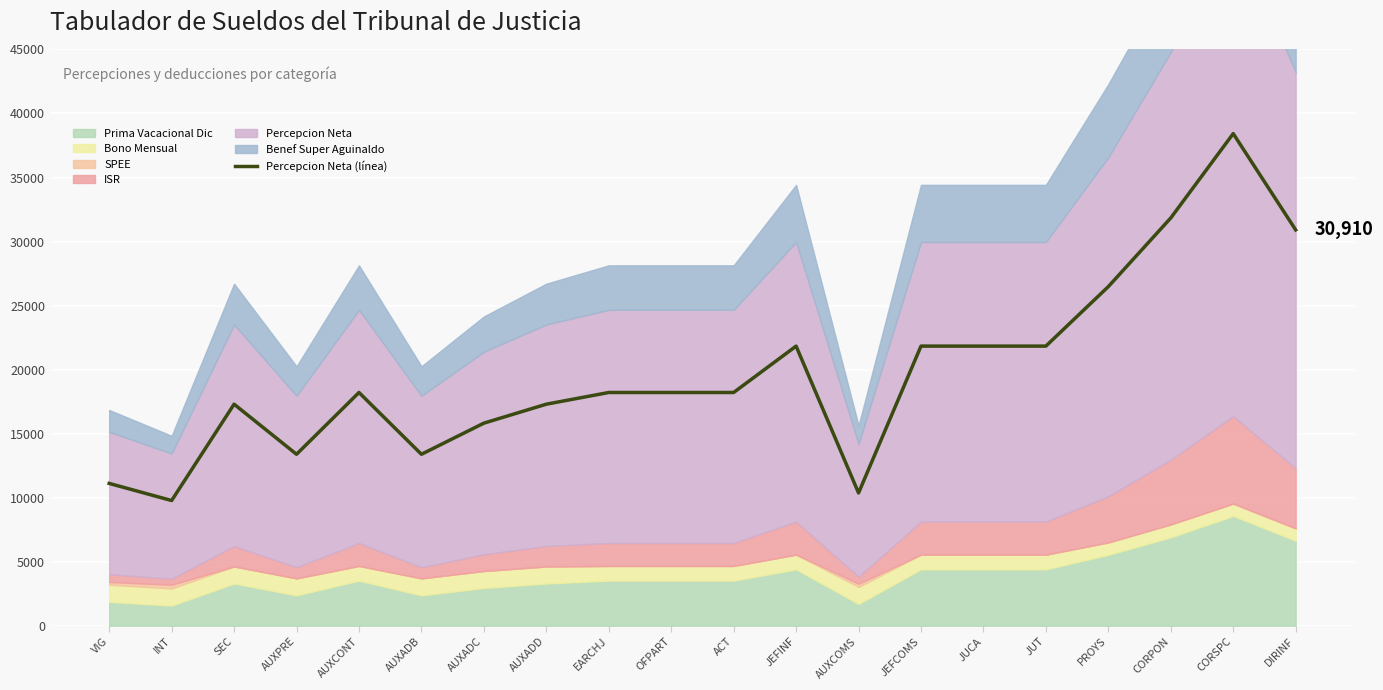

Which category has the highest value across all series?

CORSPC